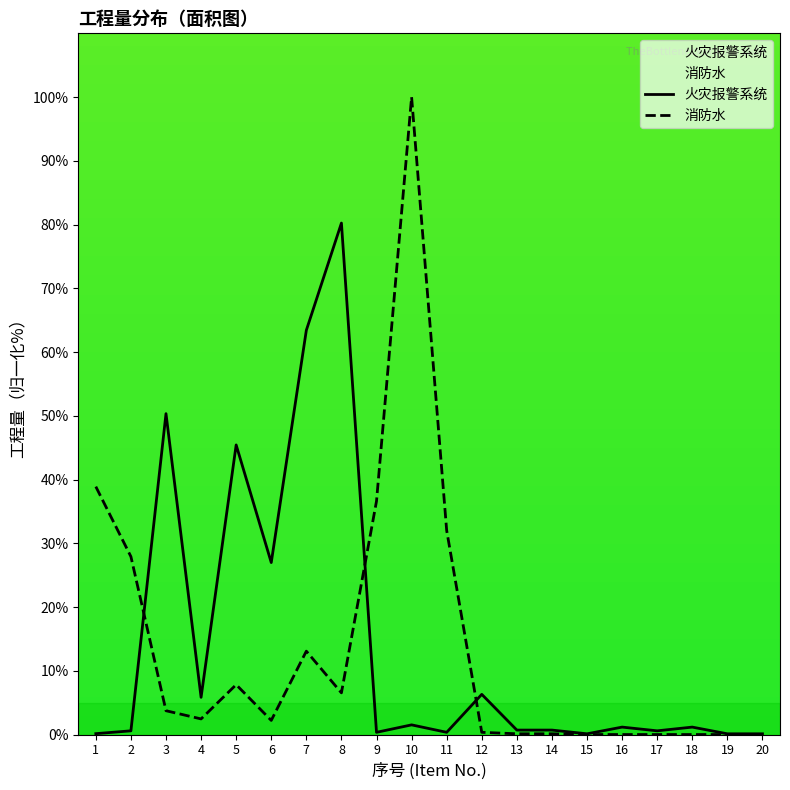

Between 16 and 19, which series saw the biggest shift?

火灾报警系统